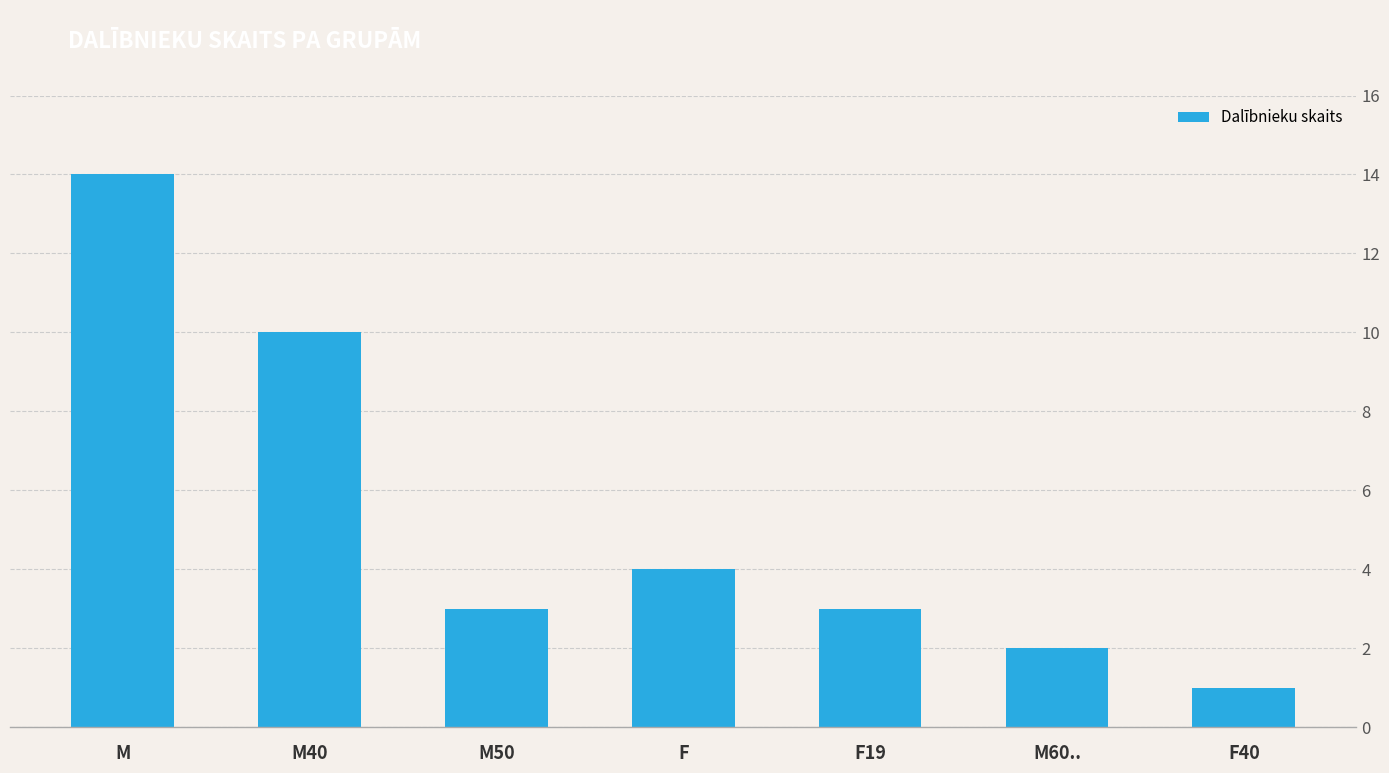

What position from the left is M60..?

6